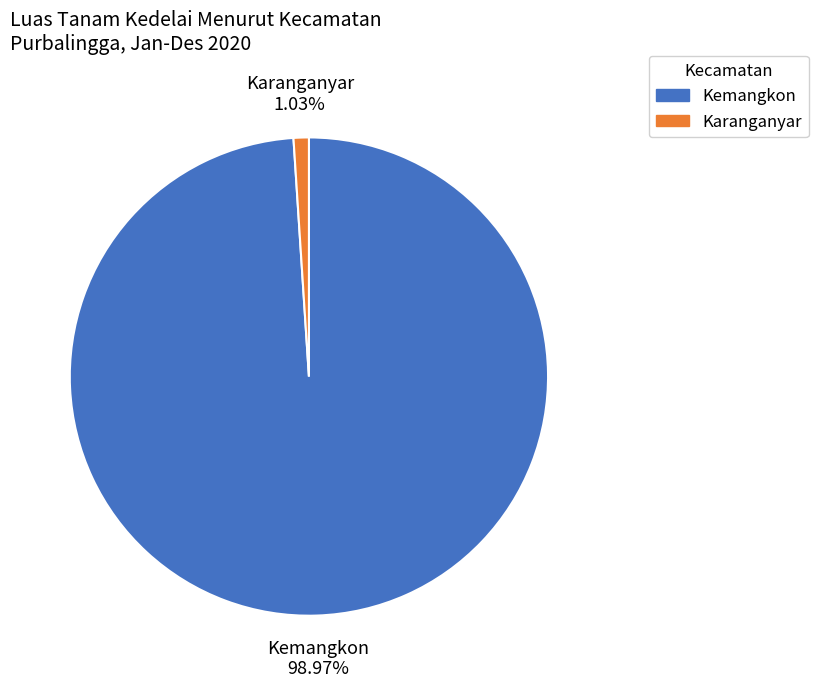

Is there a majority slice in this chart?

Yes